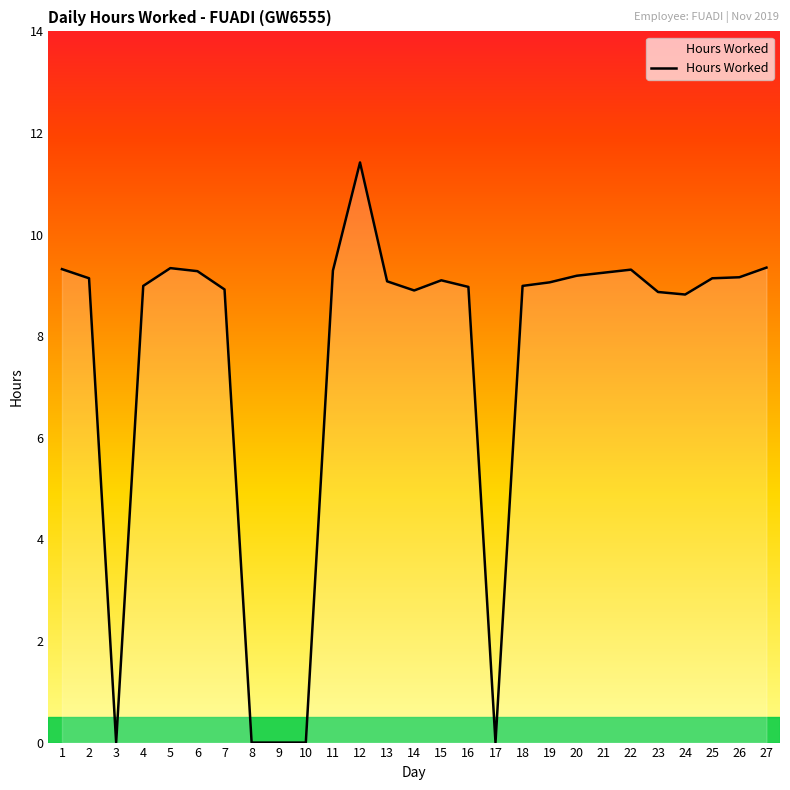

True or false: the data shows -7.4 at 9.

False